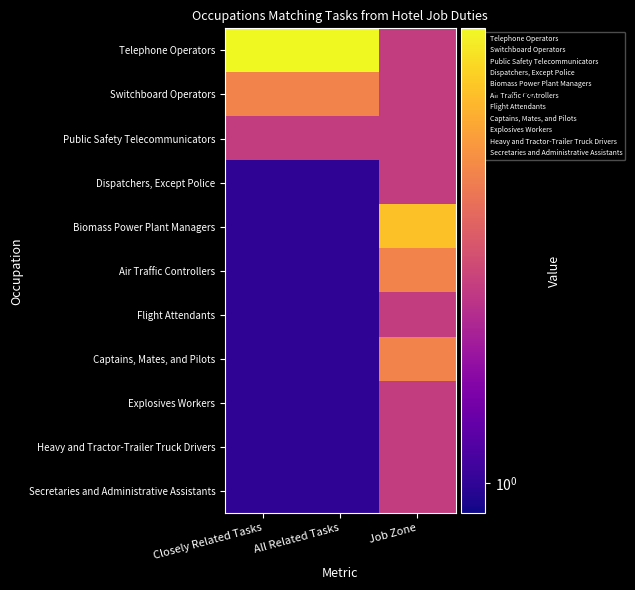

Which label corresponds to the smallest value in the chart?

Closely Related Tasks